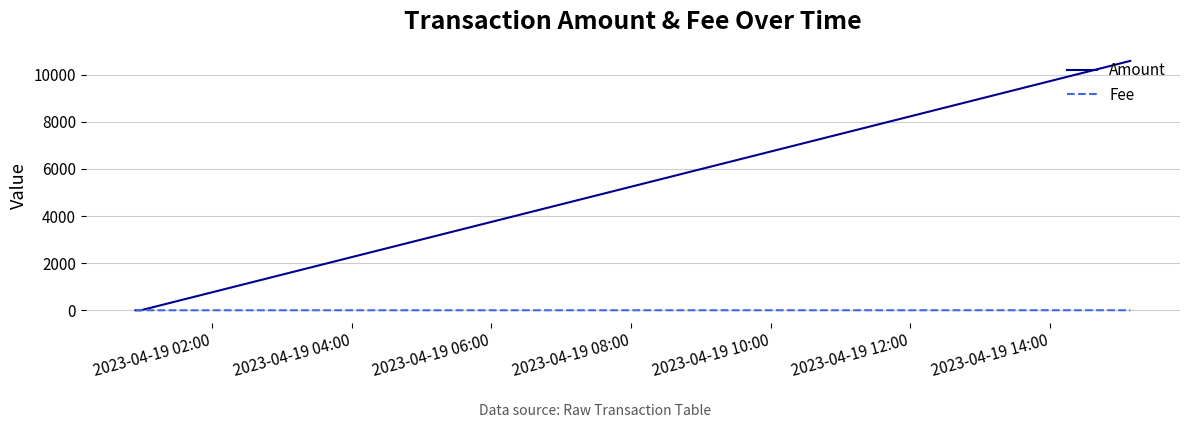

Which series has the largest total across all categories?

Amount